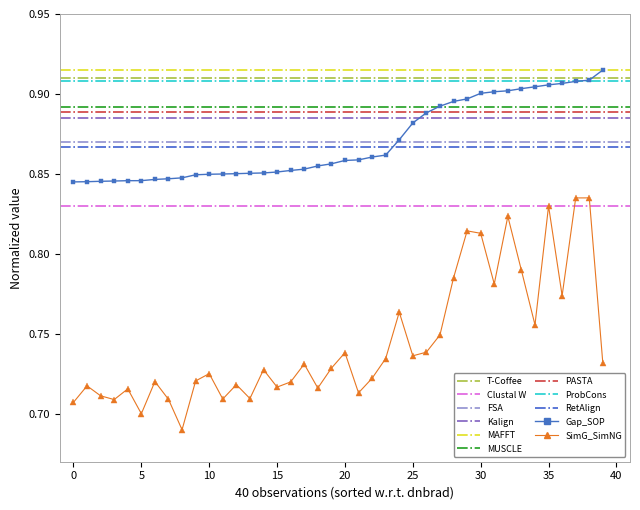

Which series has the largest range (max minus min)?

SimG_SimNG